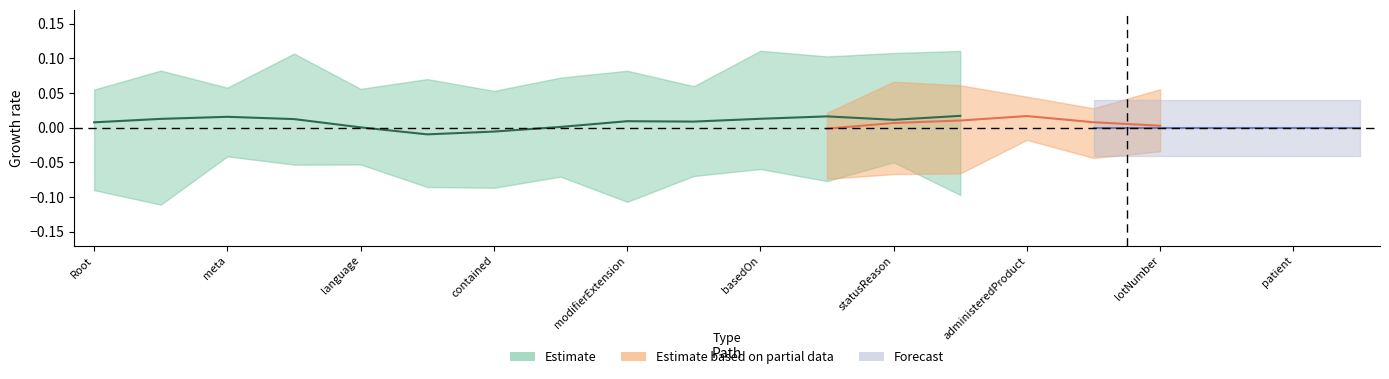

True or false: base_upper and base_lower cross at least once.

False